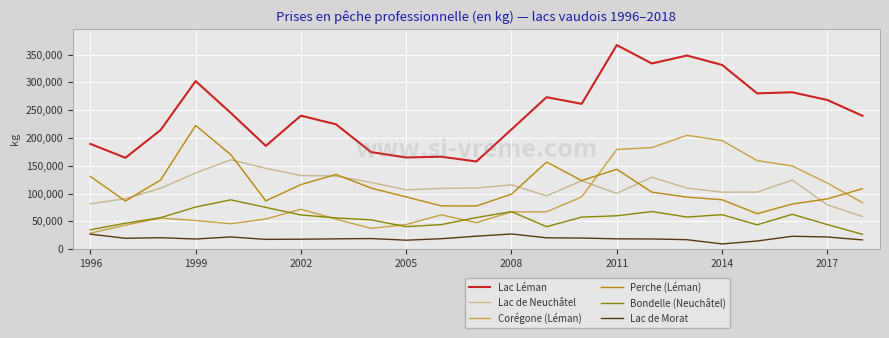

What is the minimum value shown in the chart?

9357